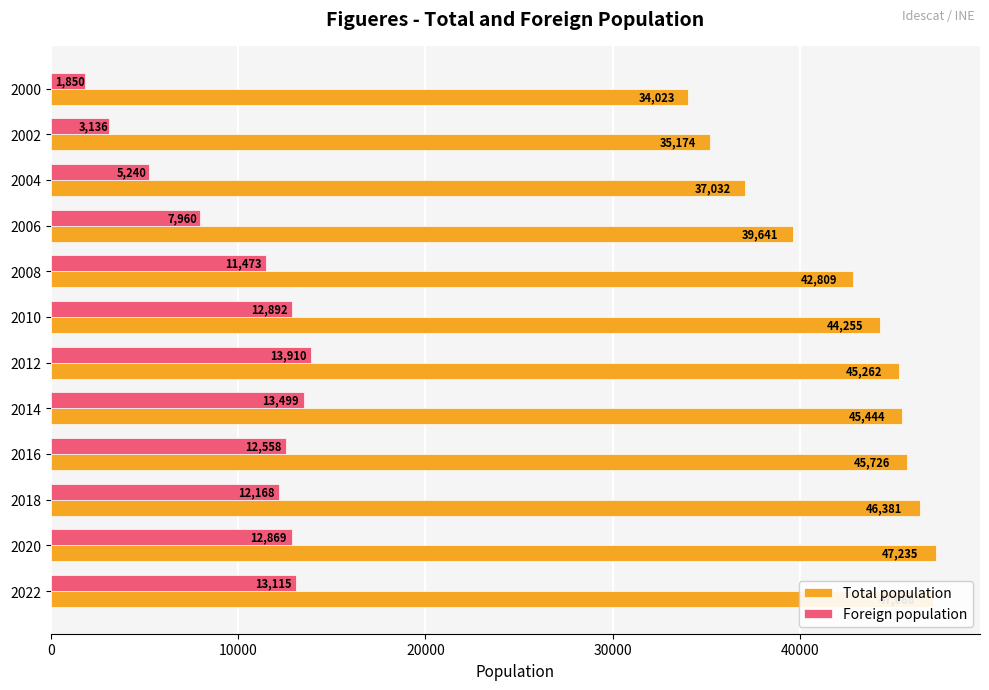

At which label does Total population reach its peak?

2020